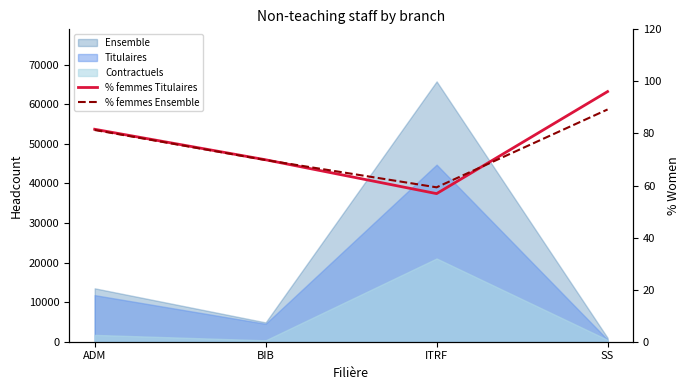

What is the difference between the maximum and minimum values in the % femmes Titulaires series?

39.2